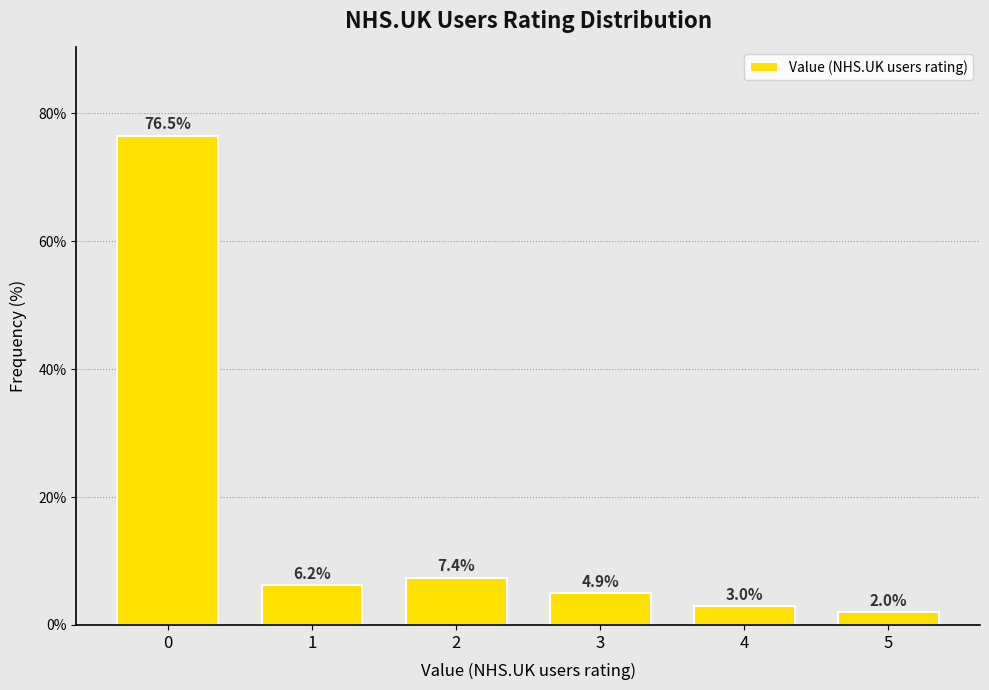

Reading left to right, transcribe all the data shown in this chart.

76.5	6.2	7.4	4.9	3.0	2.0